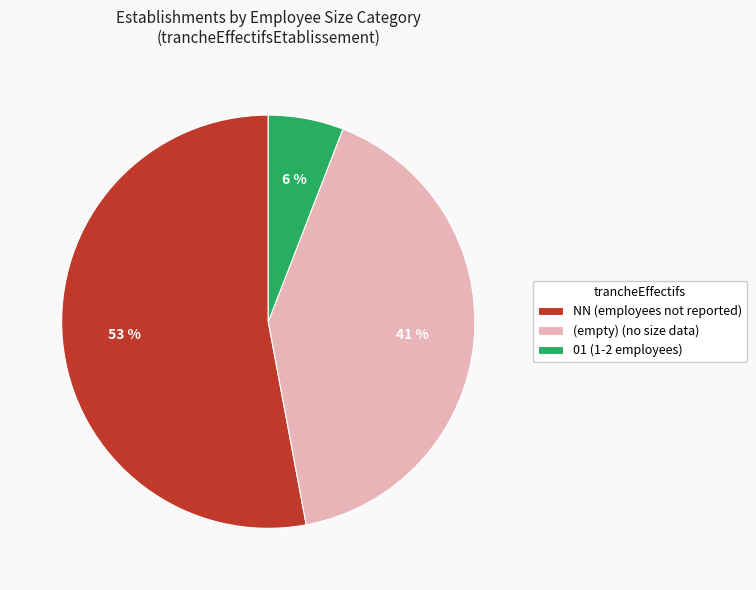

To the nearest percent, what is the combined percentage of 01 (1-2 employees) and NN (employees not reported)?

59%